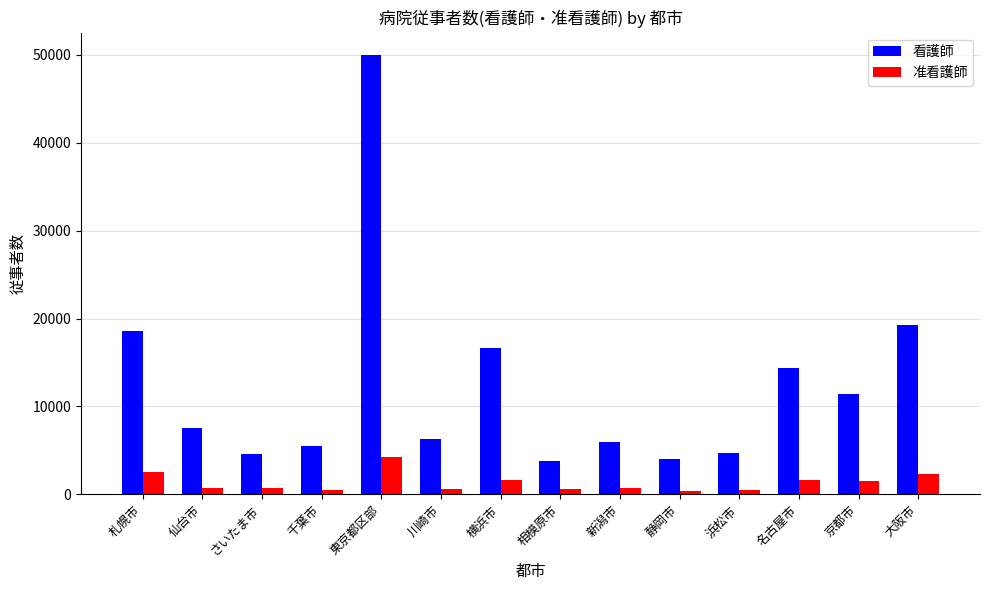

What is the total value across all series at 相模原市?

4459.7